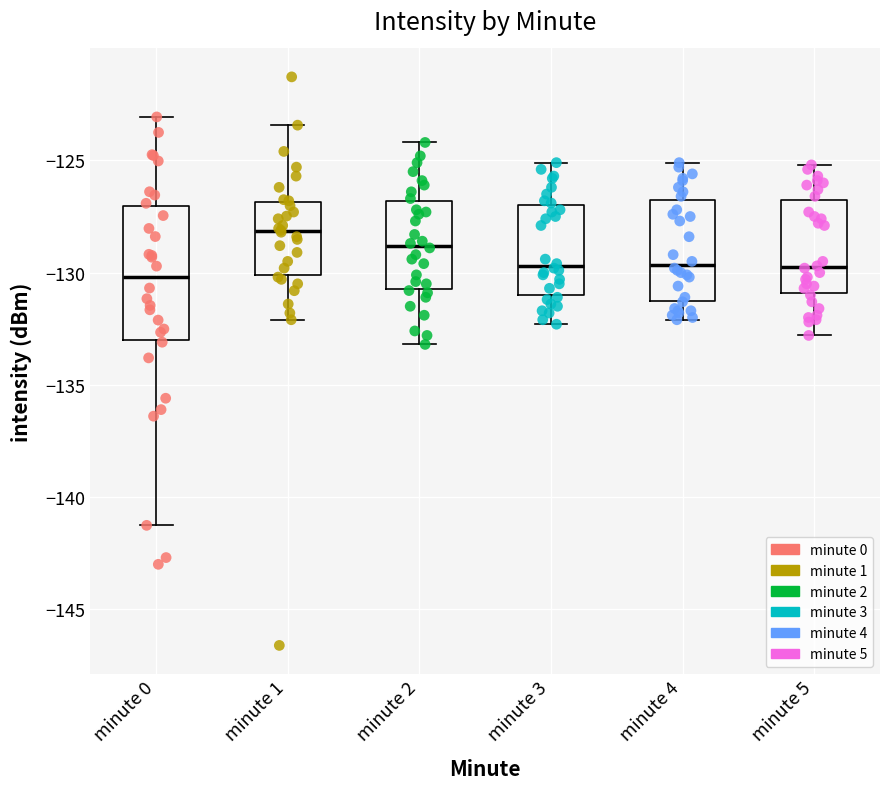

Reading left to right, transcribe this box plot: for each box, give where its median line is, the range the box spans, and where its two whiskers end, as read against the y-axis. The values are not printed on the chart, so give them approximately, as read against the axis.

minute 0: median -130.0, box -133.0 to -127.0, whiskers -141.5 to -123.0
minute 1: median -128.0, box -130.0 to -127.0, whiskers -132.0 to -123.5
minute 2: median -129.0, box -130.5 to -127.0, whiskers -133.0 to -124.0
minute 3: median -129.5, box -131.0 to -127.0, whiskers -132.5 to -125.0
minute 4: median -129.5, box -131.0 to -126.5, whiskers -132.0 to -125.0
minute 5: median -129.5, box -131.0 to -127.0, whiskers -133.0 to -125.0